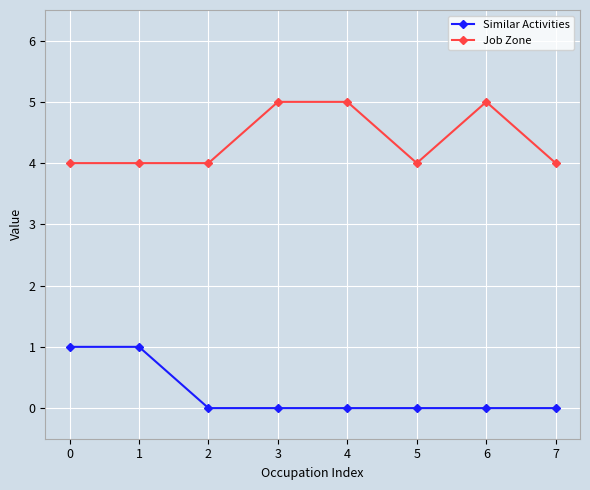

What are all the series names shown in the legend?

Similar Activities, Job Zone